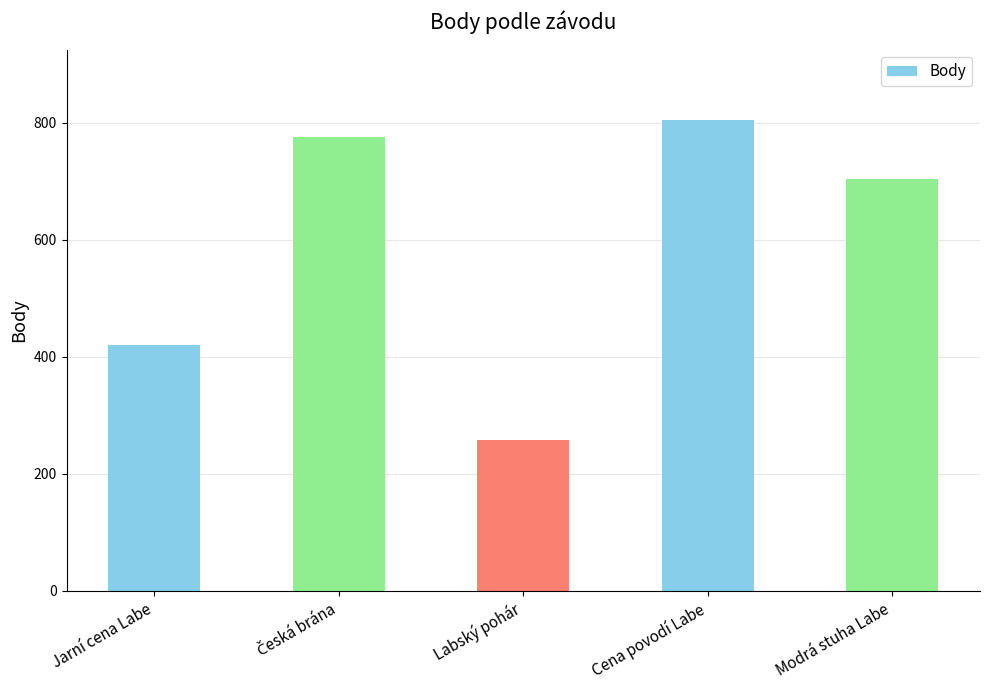

Reading left to right, extract all data points from this chart.

420	776	258	804	703